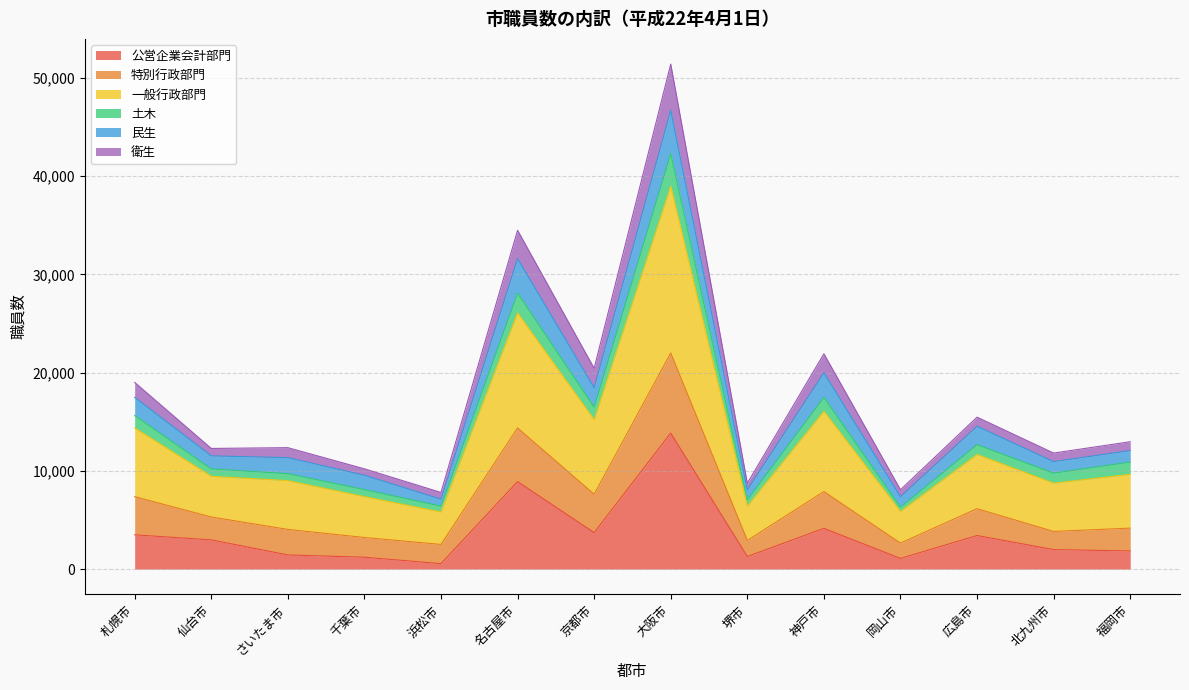

True or false: 一般行政部門 and 公営企業会計部門 intersect in this chart.

False